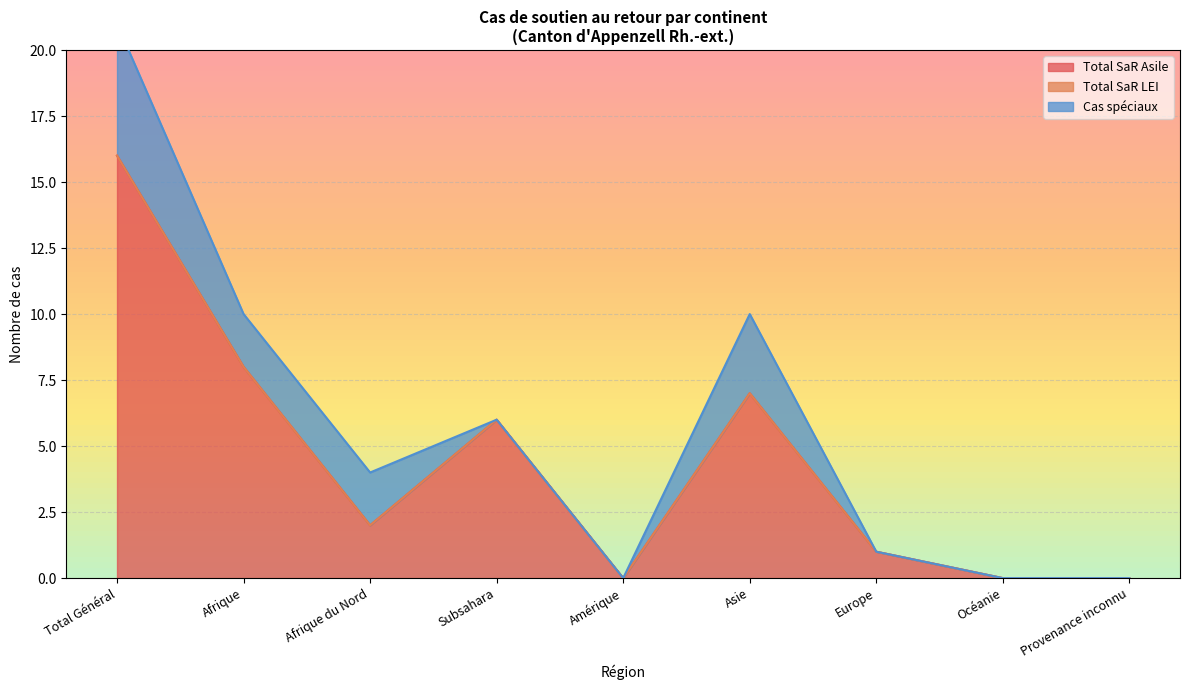

What is the difference between the Cas spéciaux Asile values at Asie and Afrique du Nord?

1